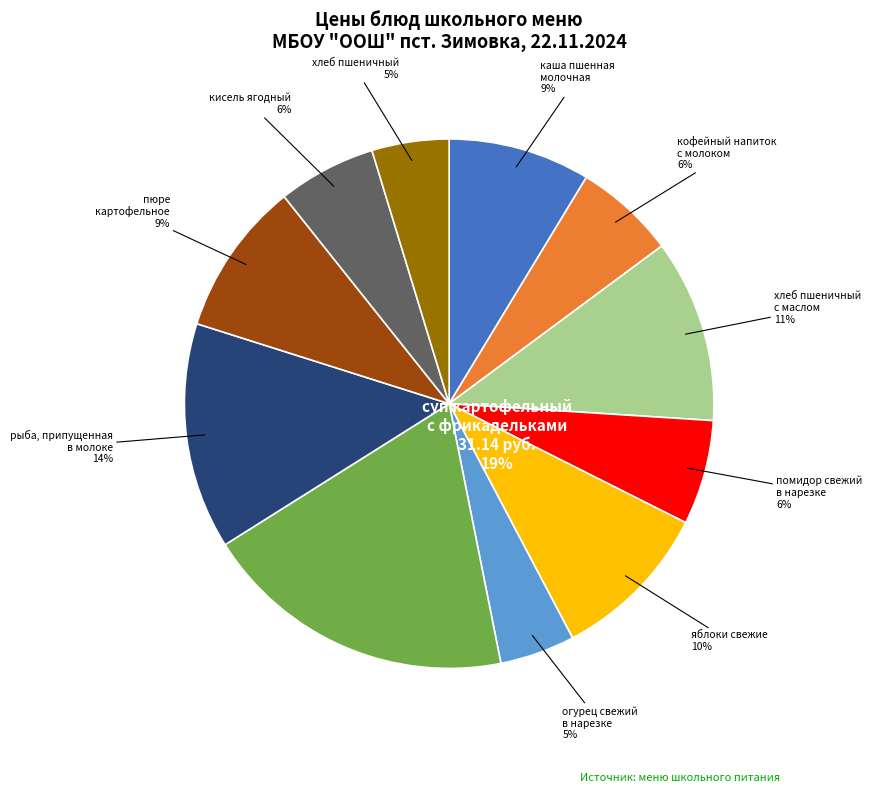

How many slices are in this pie chart?

11